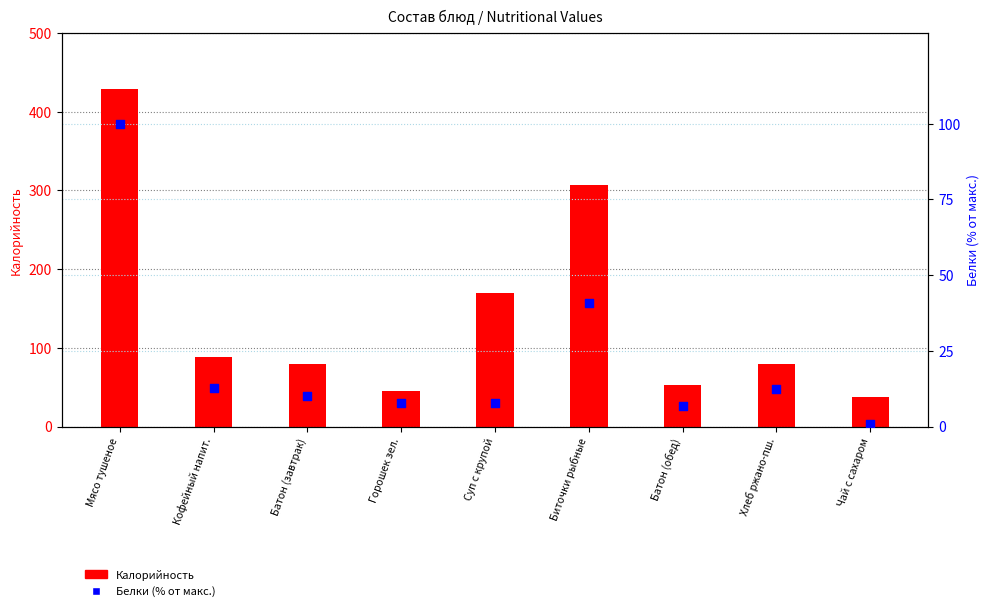

Which series has the largest total across all categories?

Калорийность